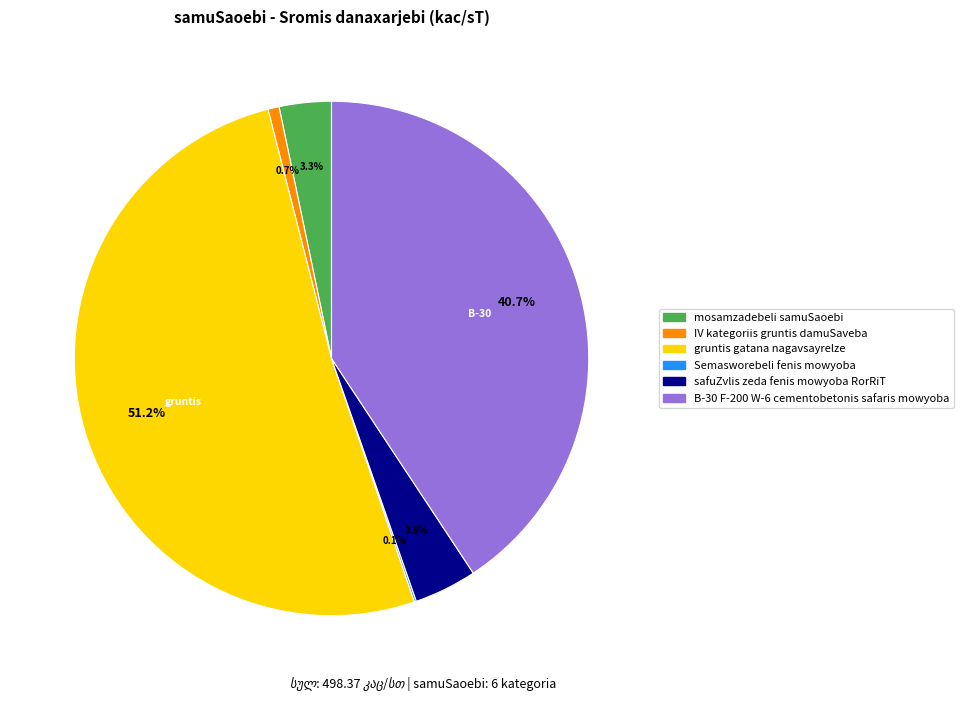

Is it true that mosamzadebeli samuSaoebi is 16% of the pie?

False